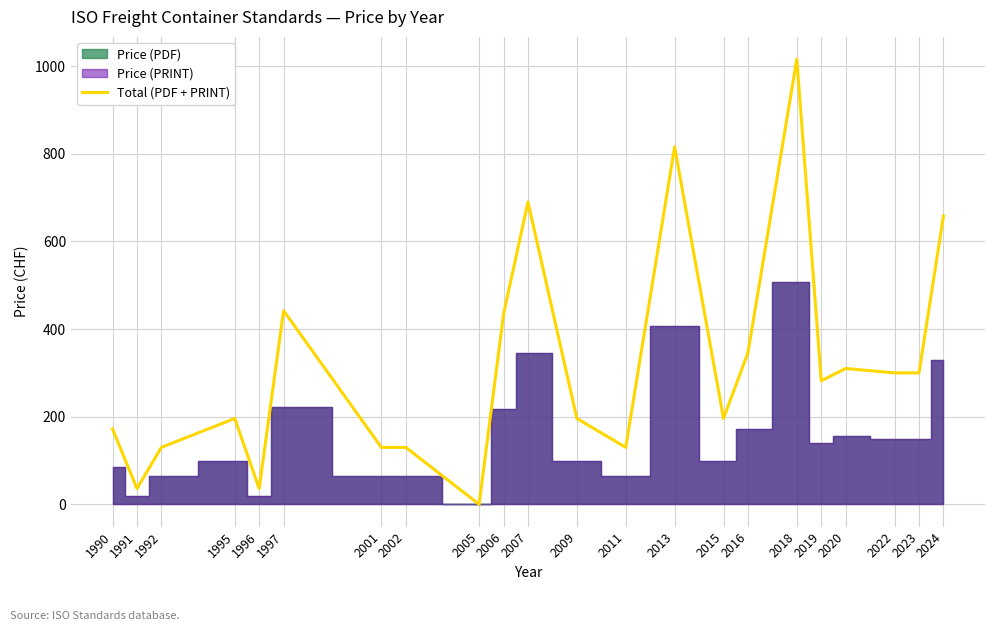

Where is the first local minimum?

1991